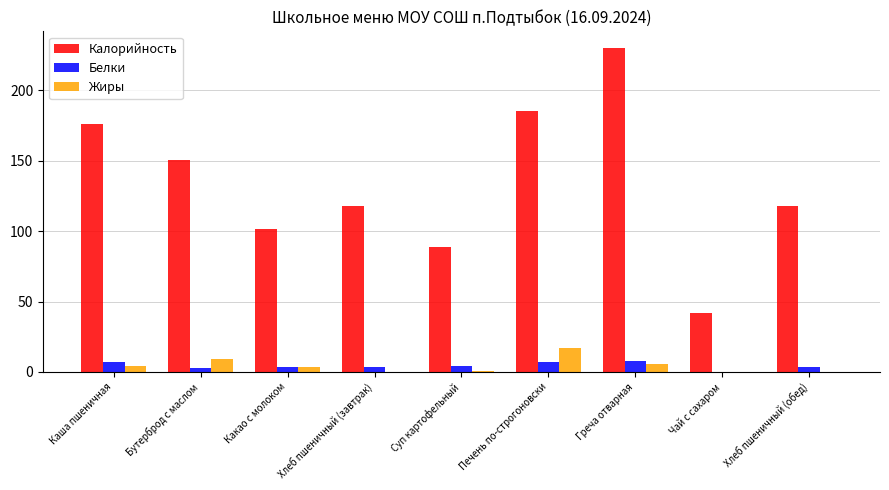

At which category is the sum across all series the highest?

Греча отварная